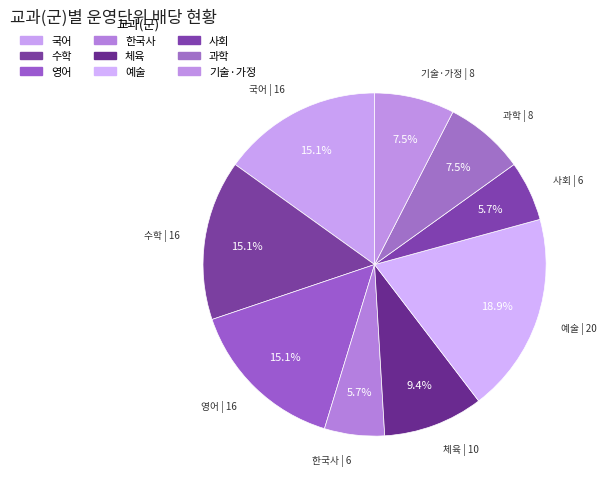

How many slices are in this pie chart?

9